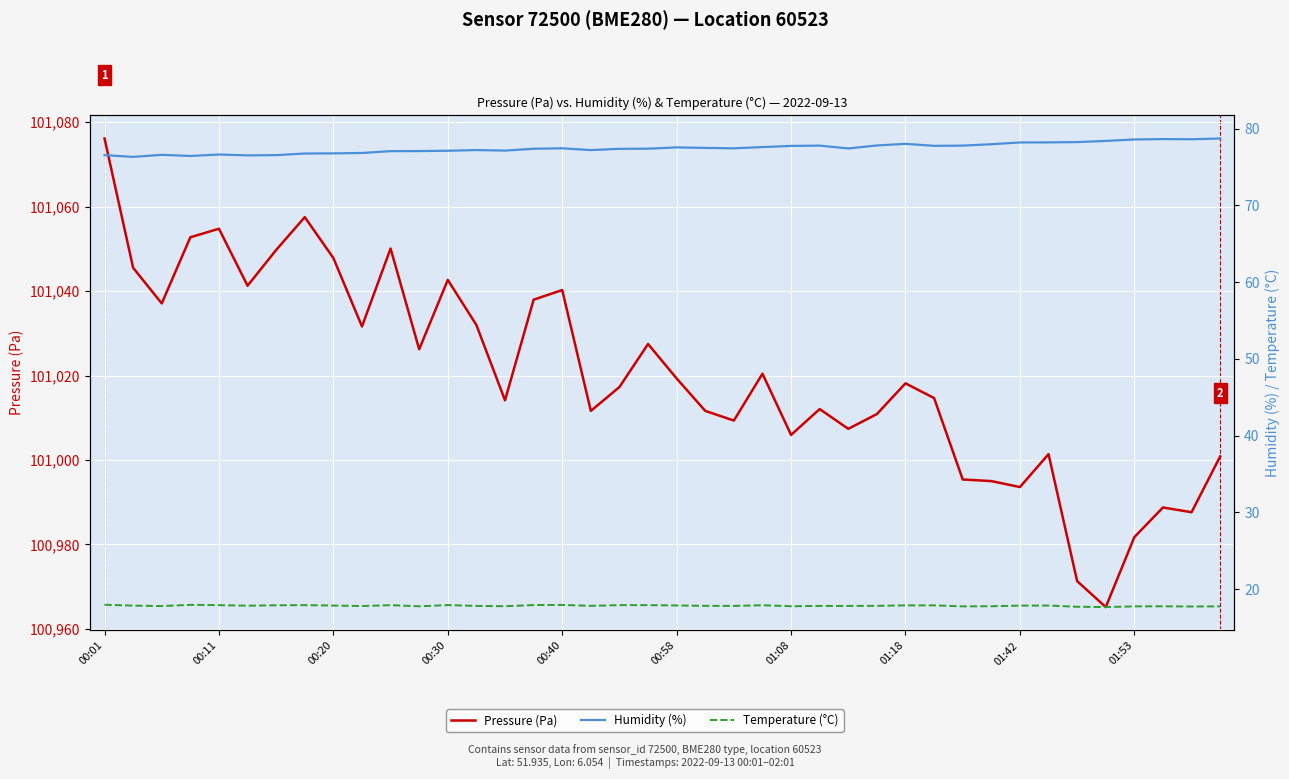

What is the approximate value of Temperature (°C) at 14?

17.8